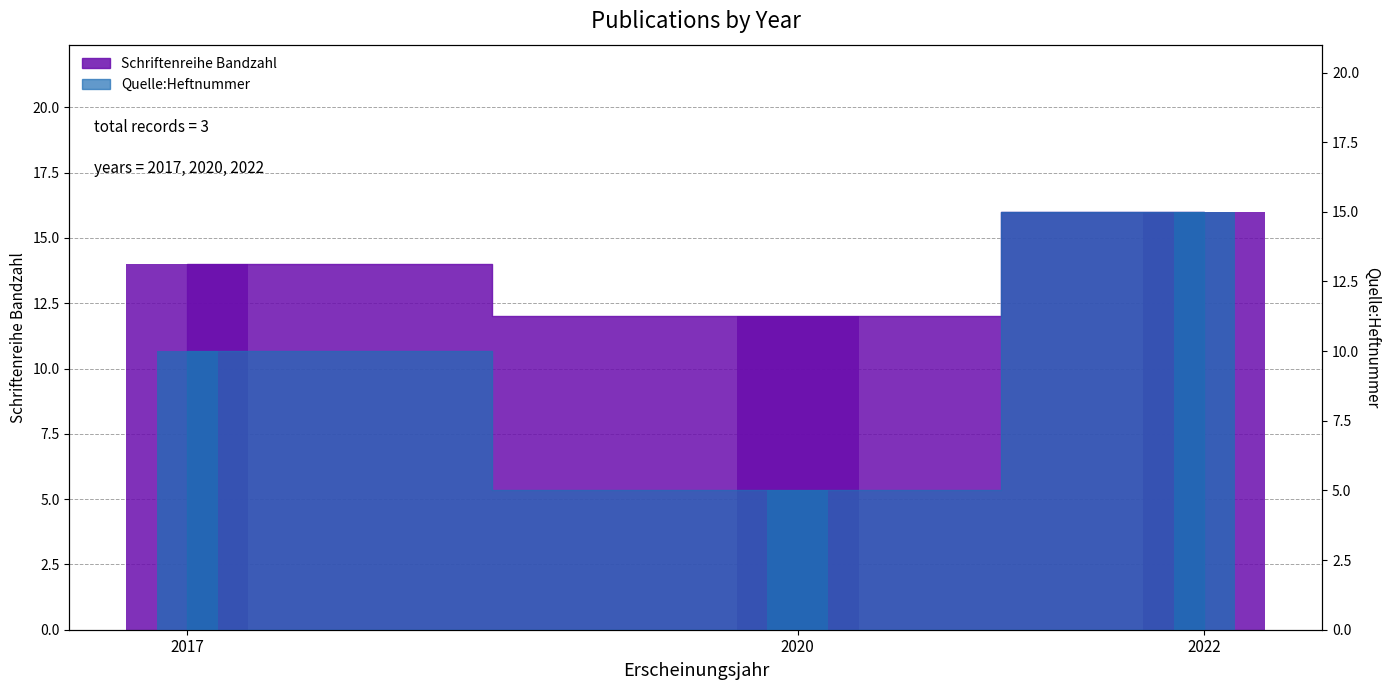

Reading right to left, transcribe all the data shown in this chart.

Schriftenreihe Bandzahl: 2022=16	2020=12	2017=14
Quelle:Heftnummer: 2022=15	2020=5	2017=10